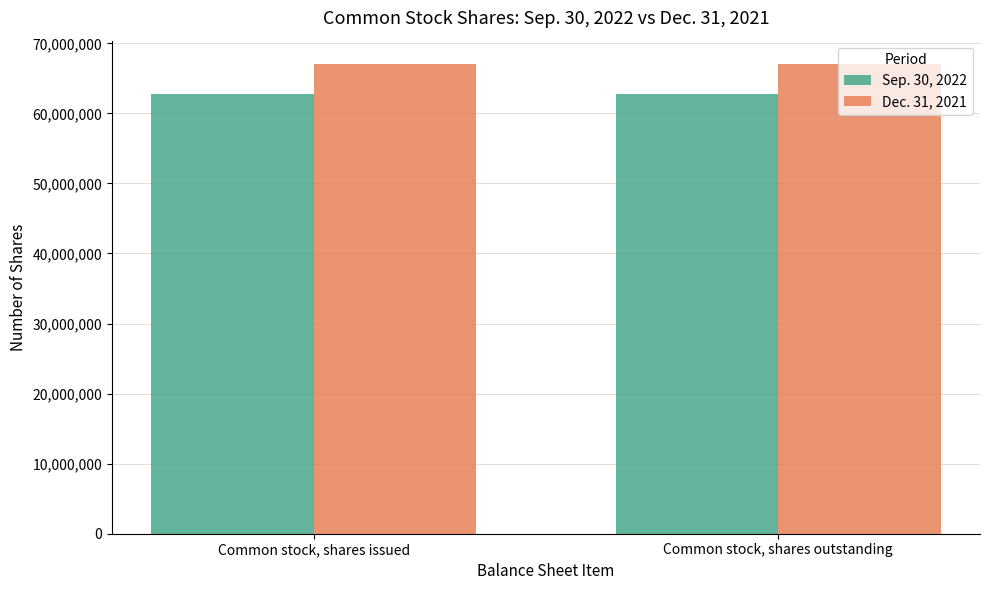

Reading left to right, what are all the values shown in this chart?

Sep. 30, 2022: 62798821	62798821
Dec. 31, 2021: 67029042	67029042